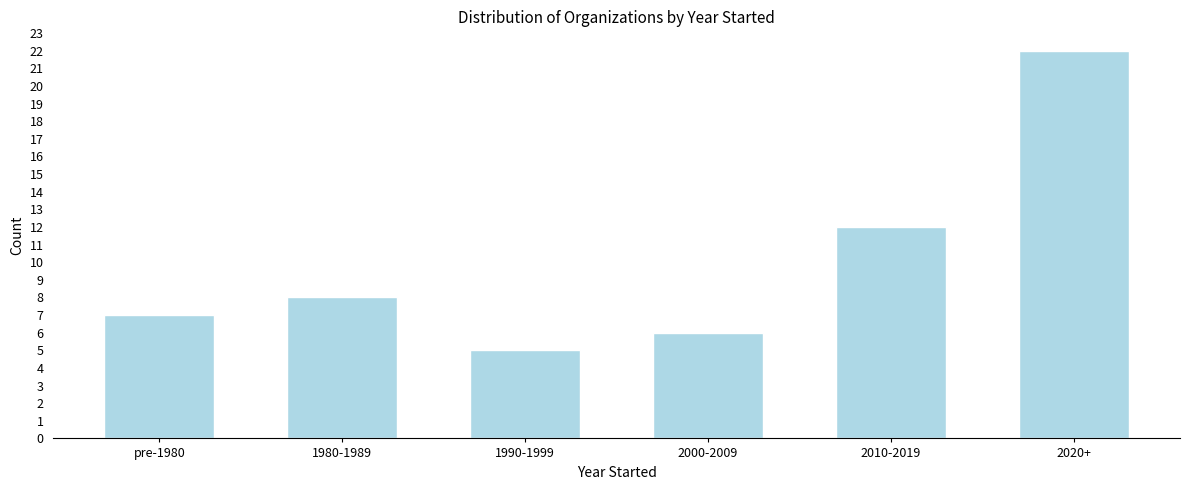

Reading left to right, extract all data points from this chart.

pre-1980=7	1980-1989=8	1990-1999=5	2000-2009=6	2010-2019=12	2020+=22